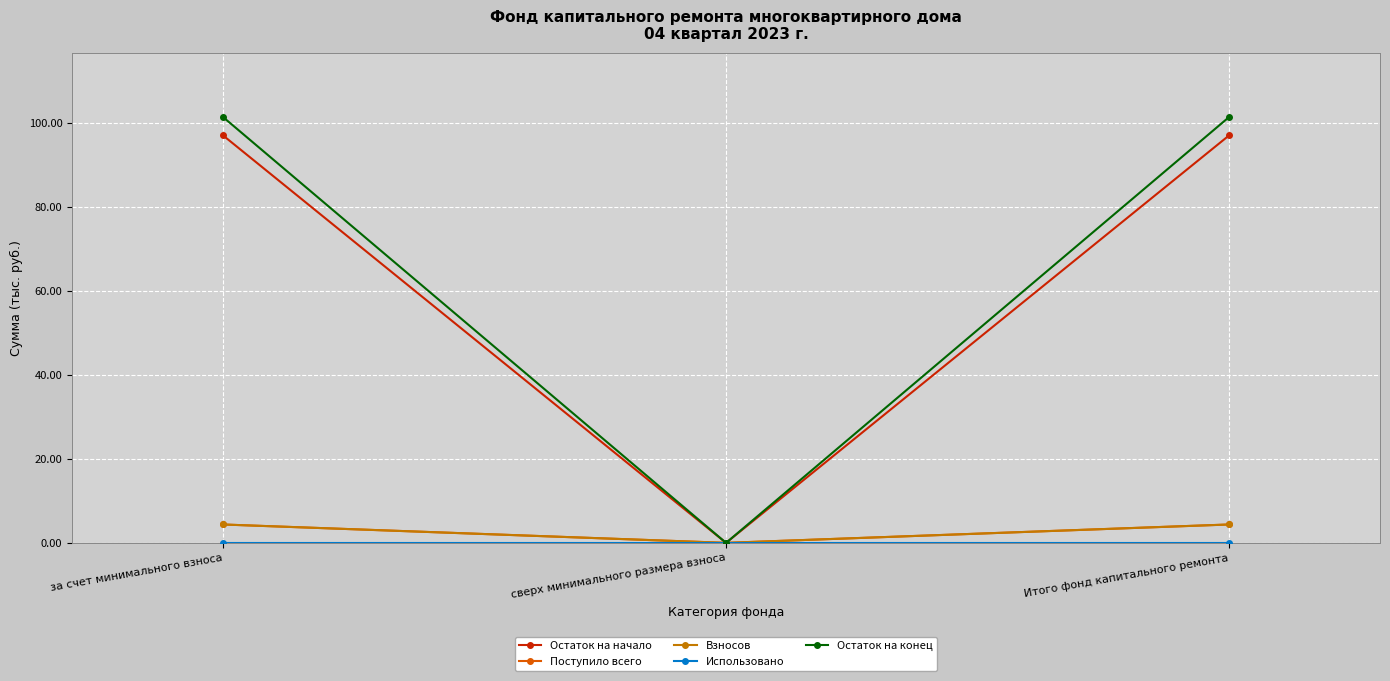

Does the chart have visible grid lines?

Yes